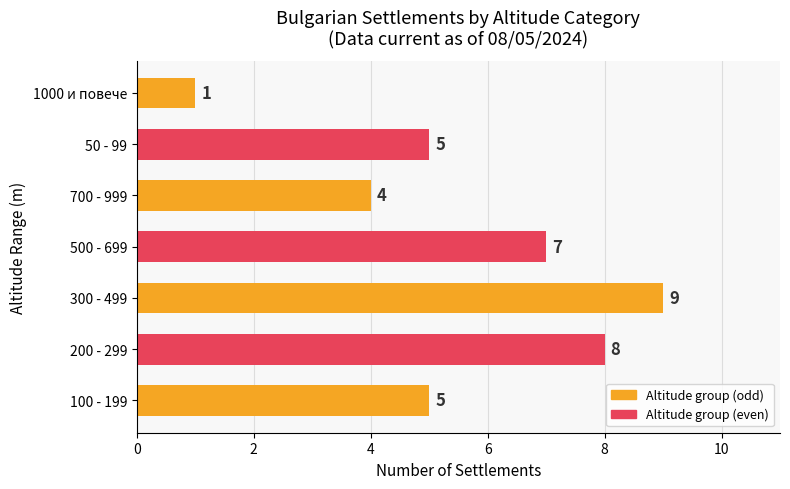

What is the smallest value displayed?

1